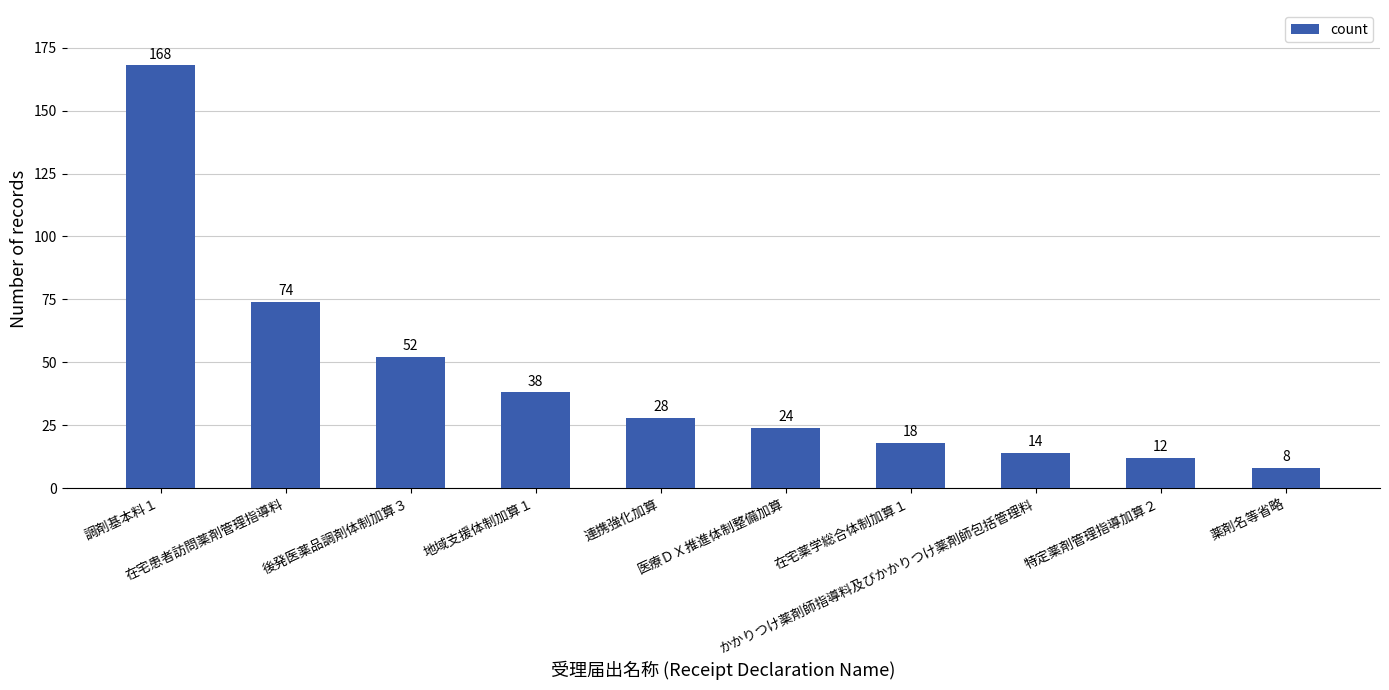

How many categories are shown in the chart?

10